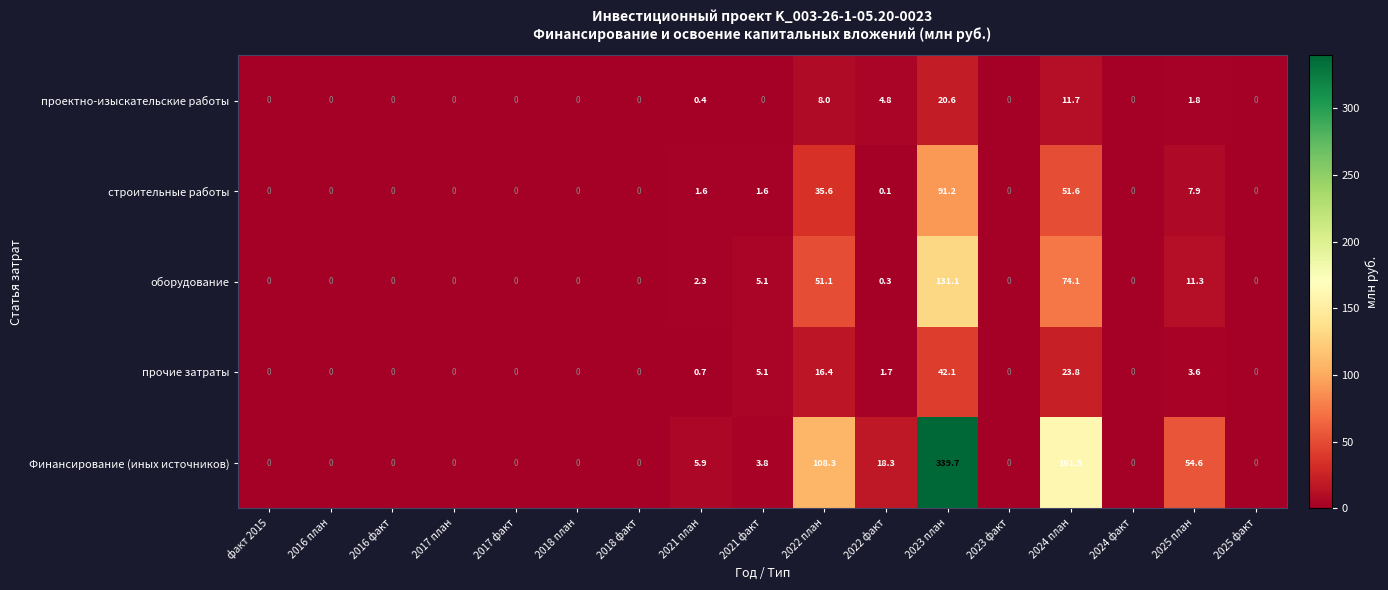

At which category is the sum across all series the highest?

2023 план